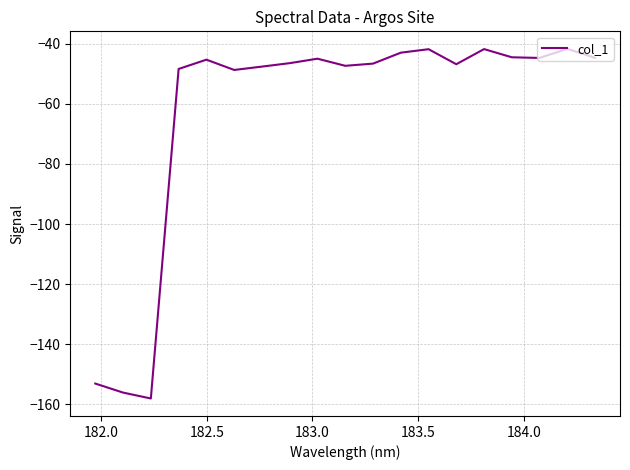

How many interior local valleys (lower than both neighbors) does the data have?

5